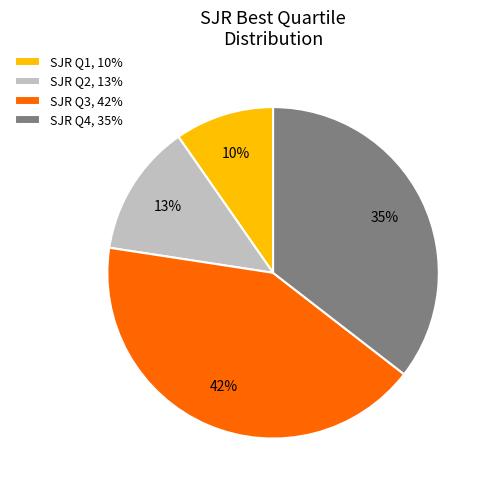

The SJR Q1, 10% slice represents 1% of the pie. True or false?

False